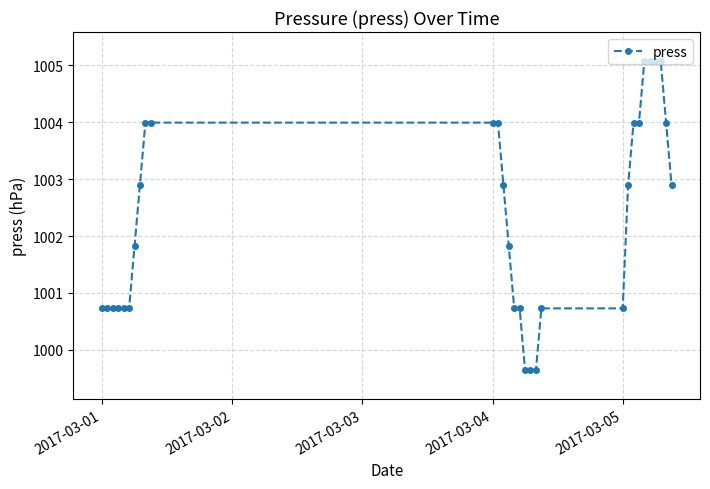

What is the value of the 11th point from the left?

1004.0